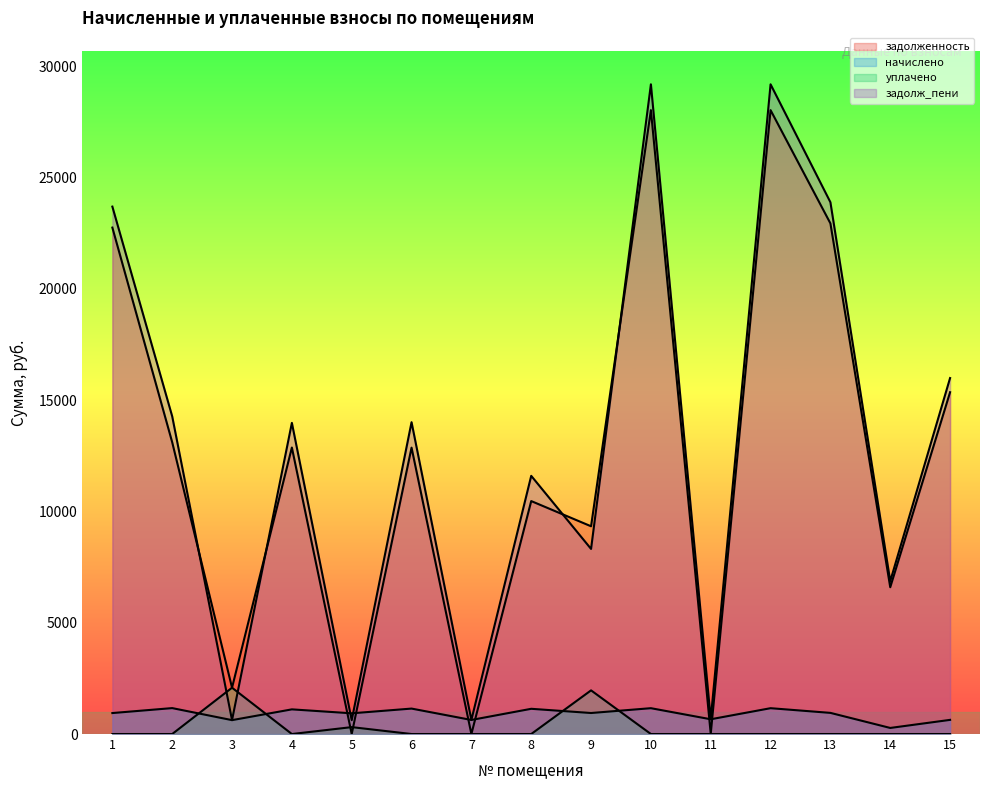

The уплачено series shows 1284.2 at 8. True or false?

False